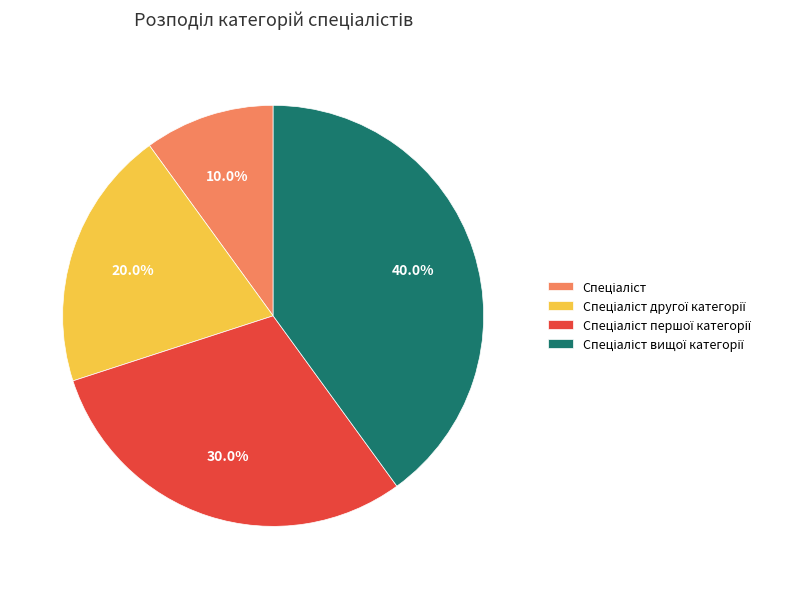

How many segments does this pie chart have?

4